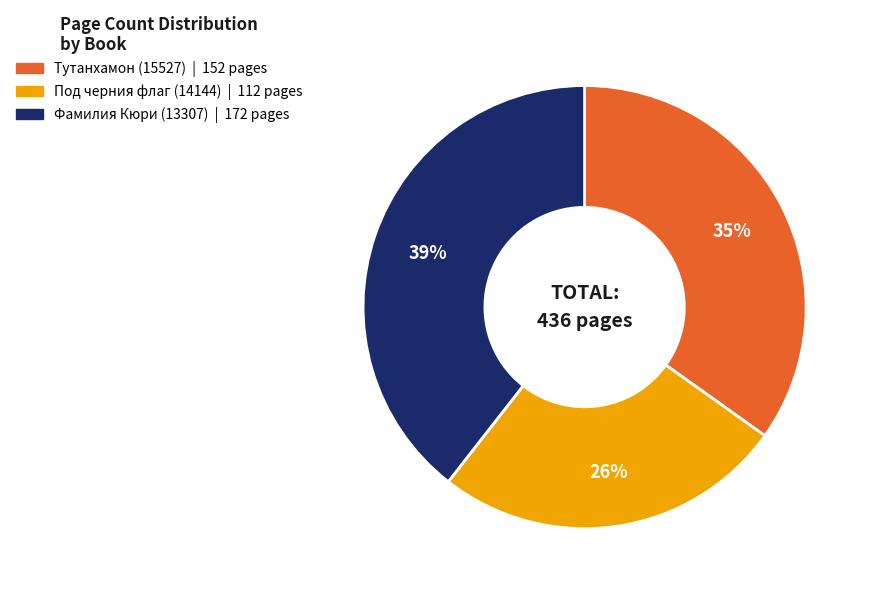

Which has a higher value, Под черния флаг (14144) or Фамилия Кюри (13307)?

Фамилия Кюри (13307)